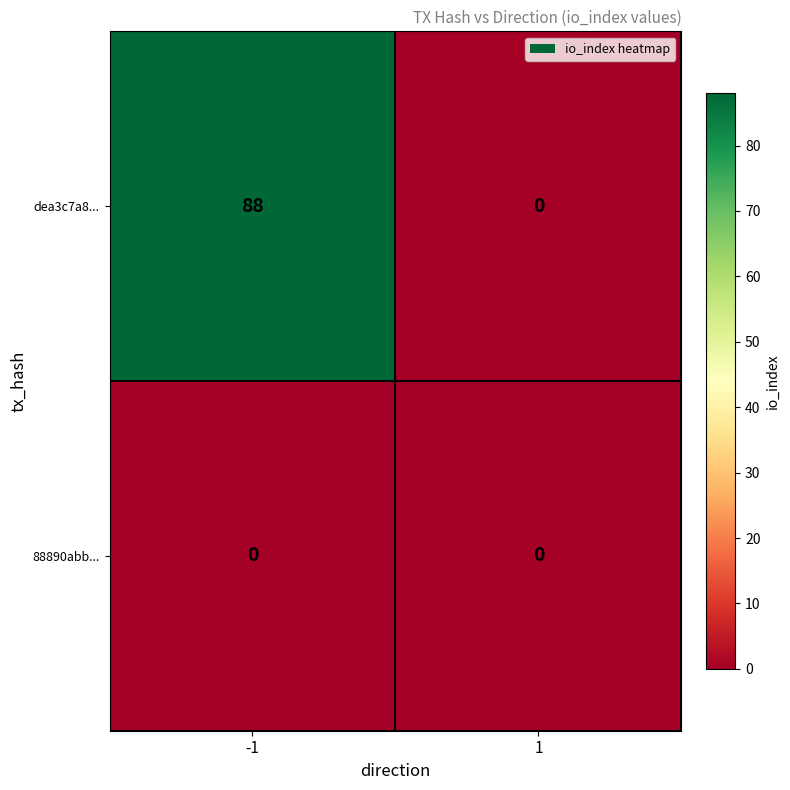

How many distinct data groups are displayed?

2